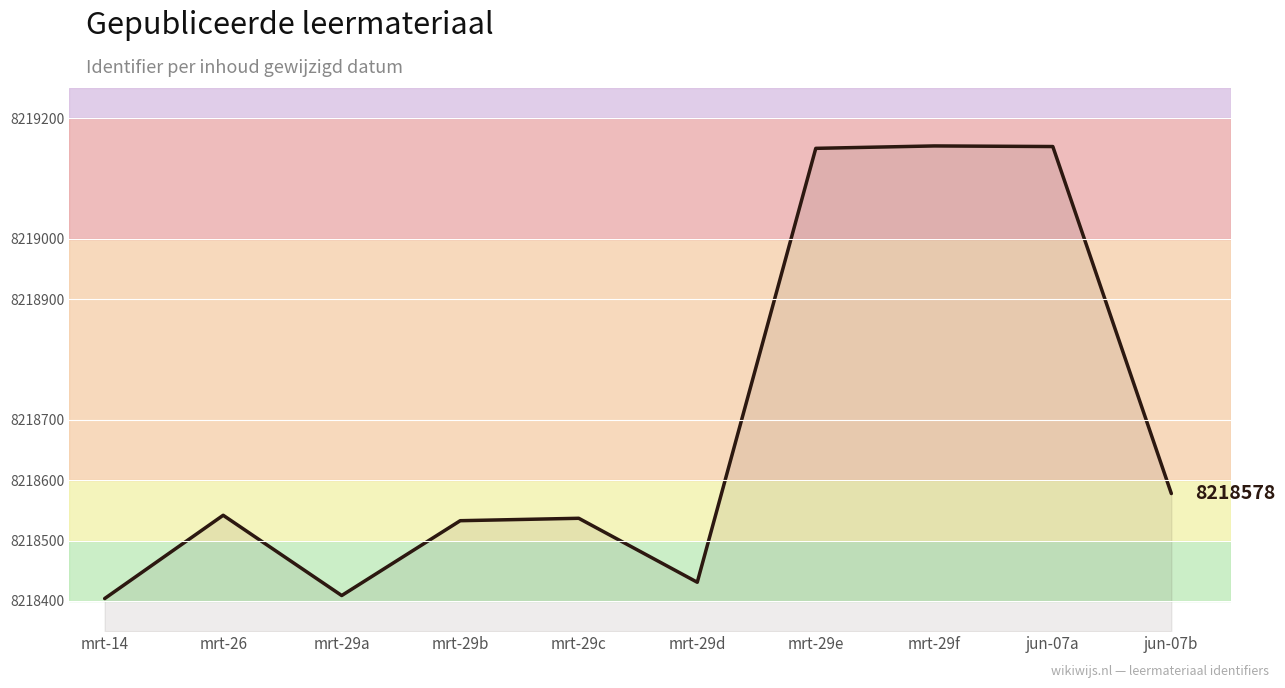

What is the difference between the maximum and minimum values?

750